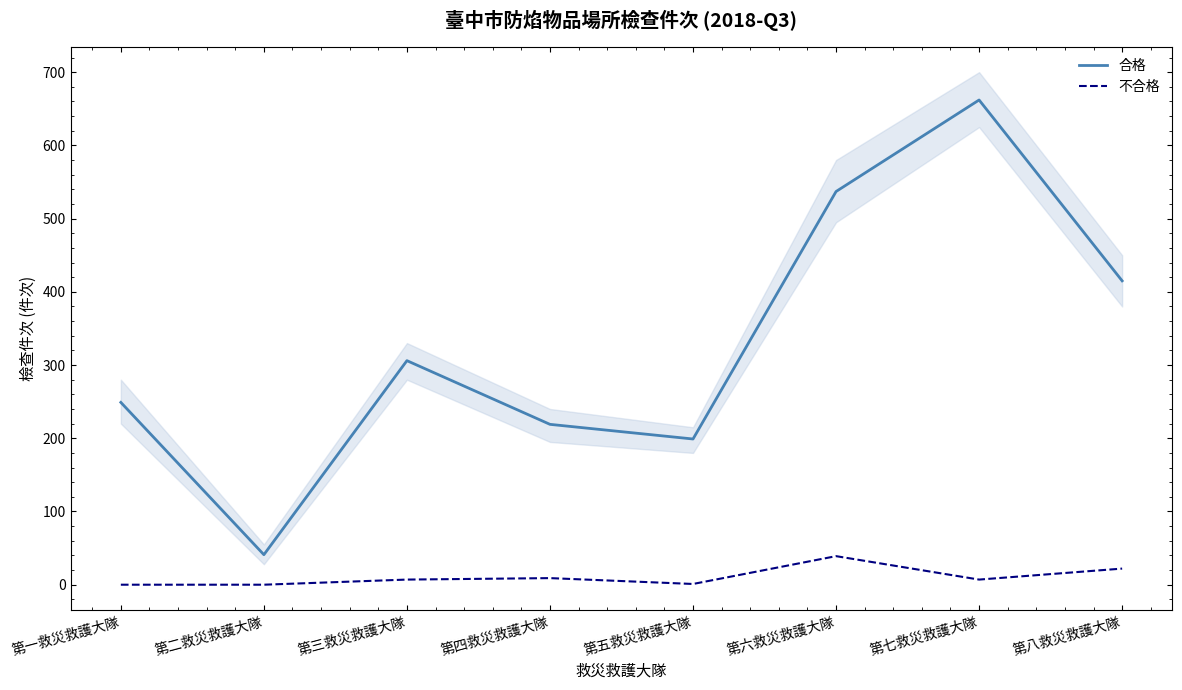

Which series has the largest range (max minus min)?

合格